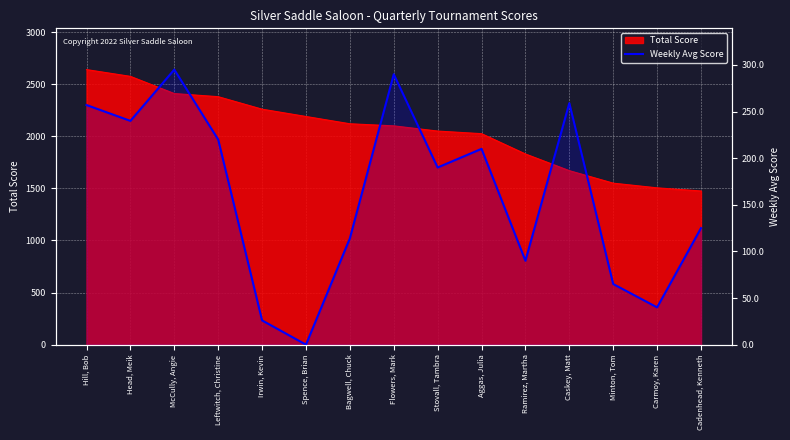

What is the label of the 9th point from the left?

Stovall, Tambra